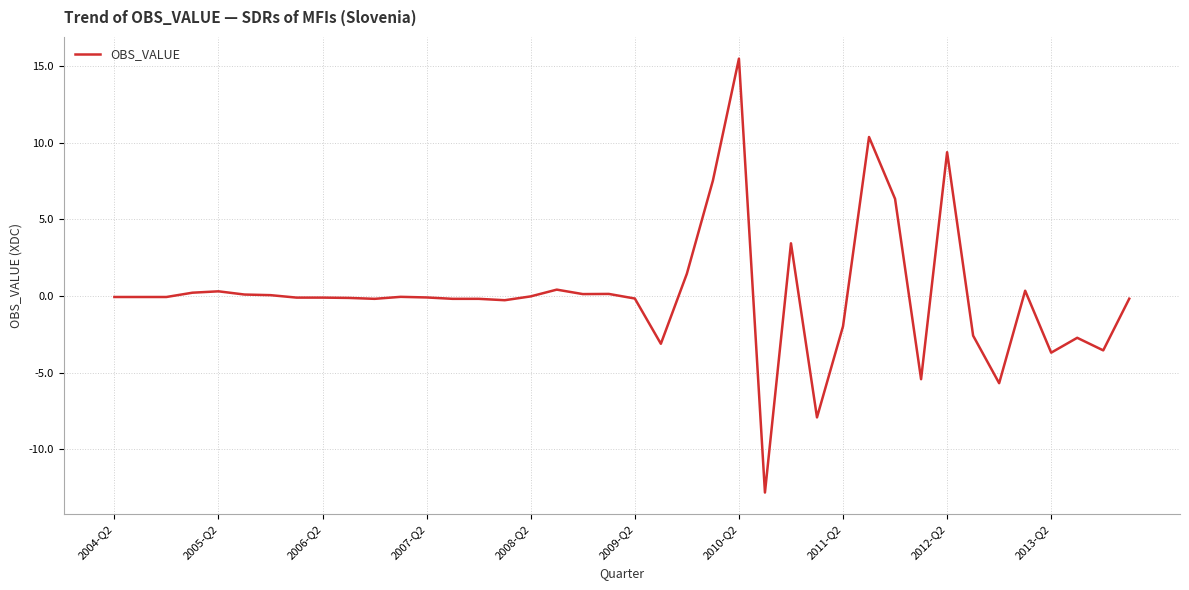

What is the smallest value displayed?

-12.8